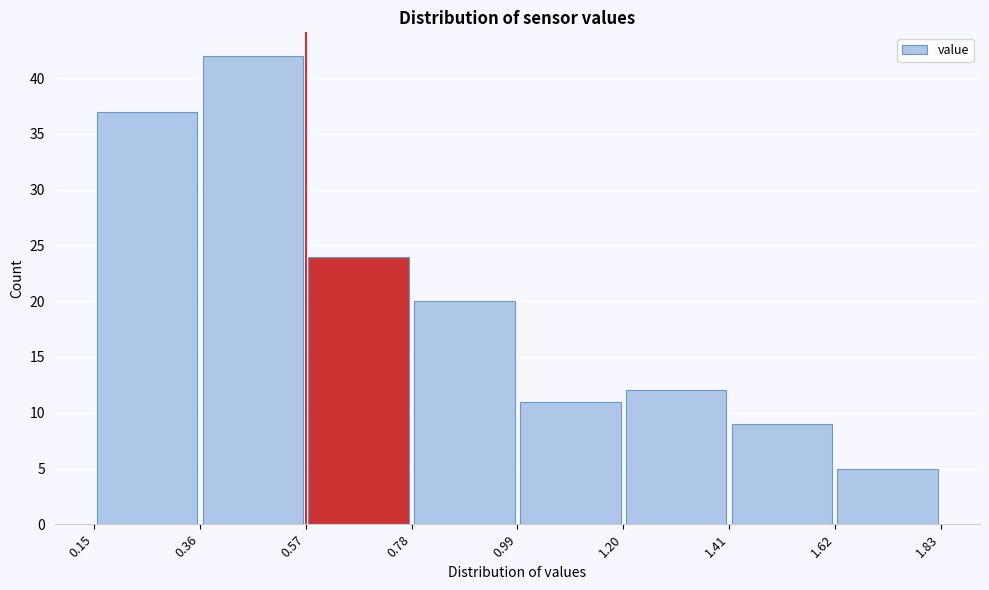

Reading left to right, transcribe this chart: for each bar, give the range it covers on the x-axis and its height. The values are not printed on the chart, so give them approximately, as read against the axis.

0.15 to 0.36: 37
0.36 to 0.57: 42
0.57 to 0.78: 24
0.78 to 0.99: 20
0.99 to 1.20: 11
1.20 to 1.41: 12
1.41 to 1.62: 9
1.62 to 1.83: 5